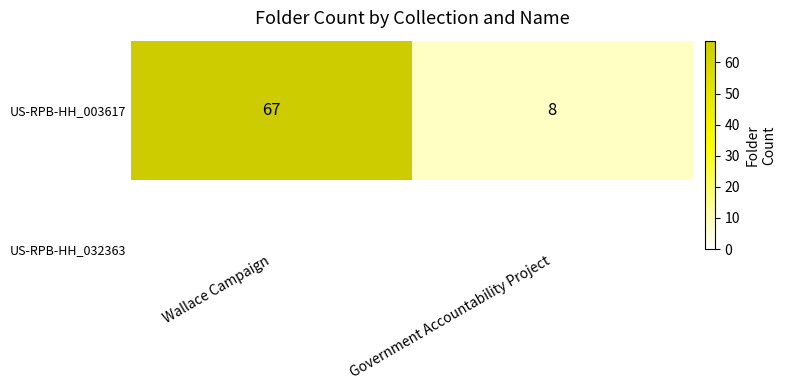

The chart shows a value of 5 at Government Accountability Project. True or false?

False